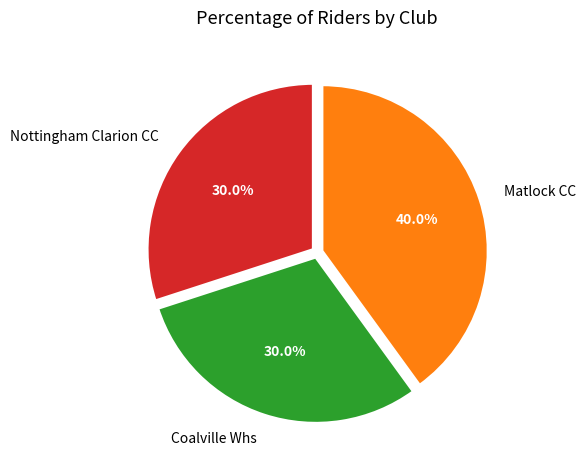

How many slices are in this pie chart?

3